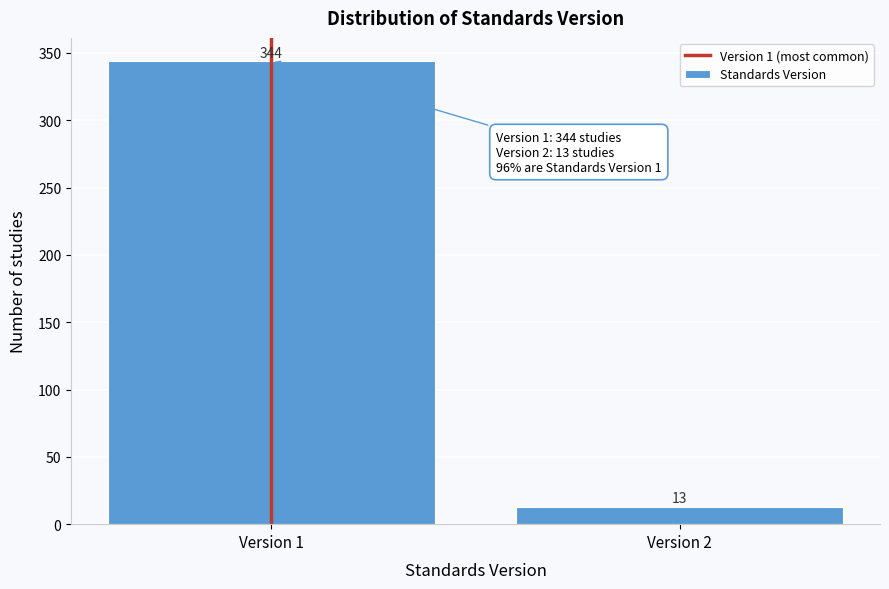

Reading right to left, transcribe all the data shown in this chart.

13	344